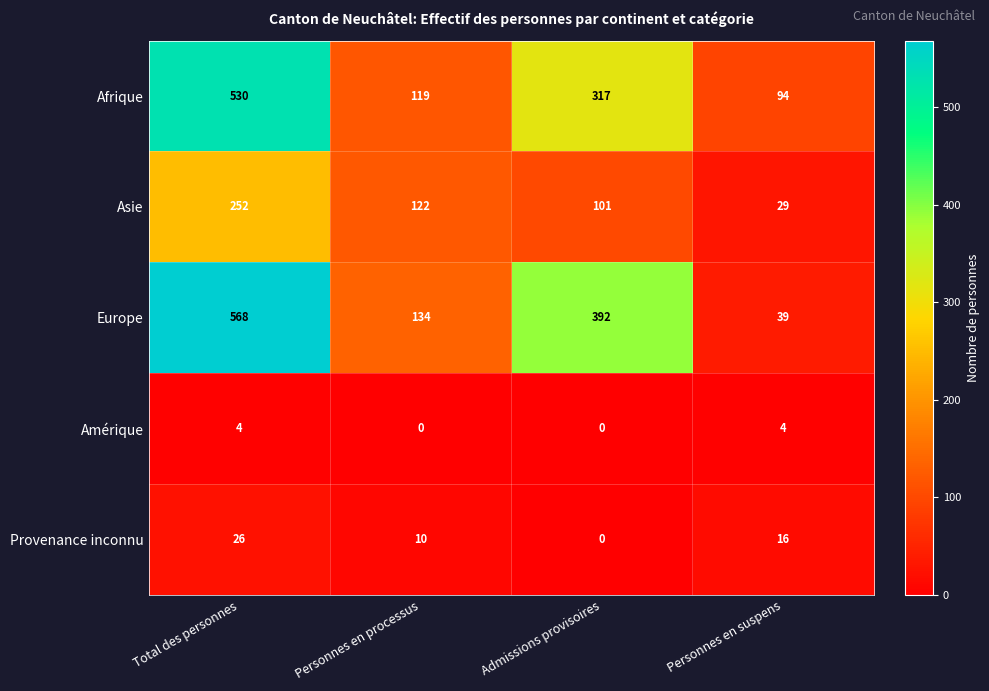

At which label does Provenance inconnu reach its minimum?

Admissions provisoires